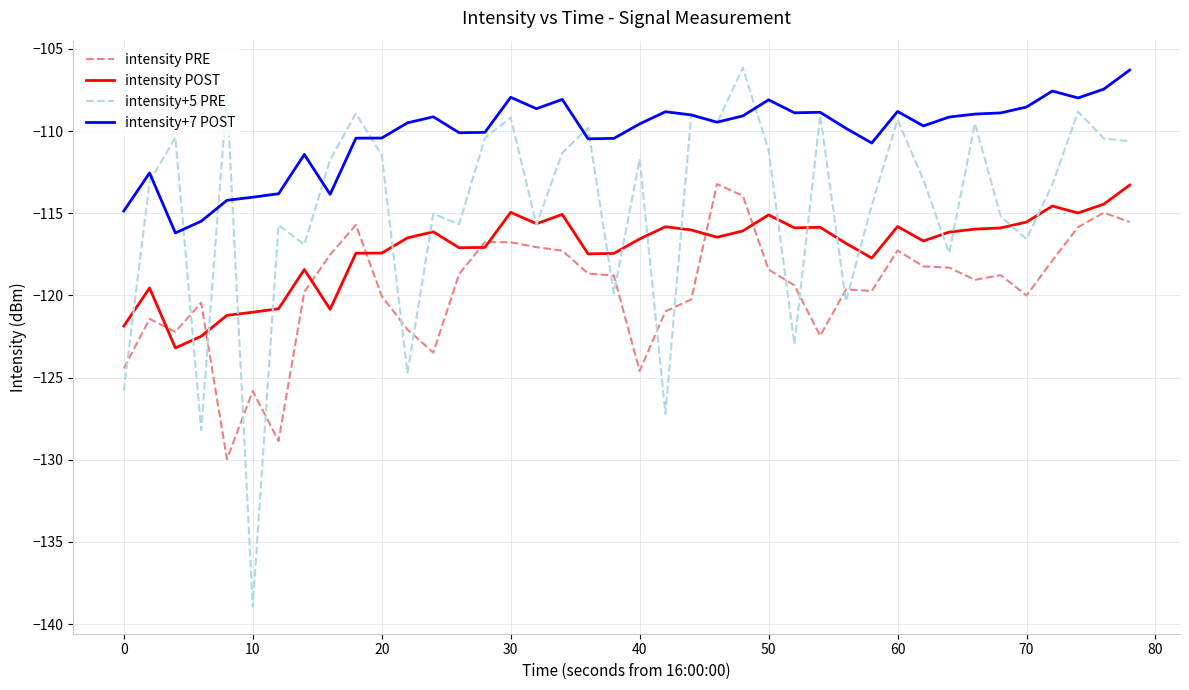

Which series has the largest total across all categories?

intensity+7 POST